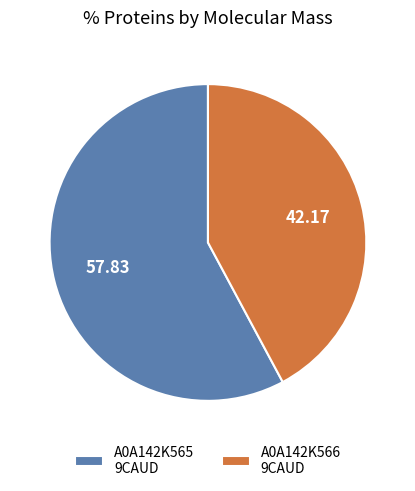

Is there any slice that represents more than half of the pie?

Yes